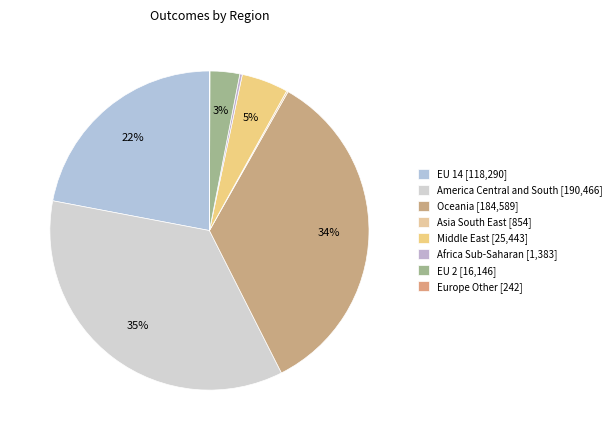

Does Europe Other represent more than half of the total?

No